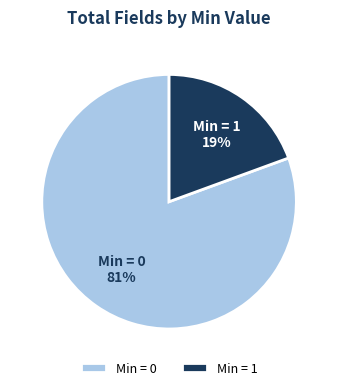

How many slices are in this pie chart?

2